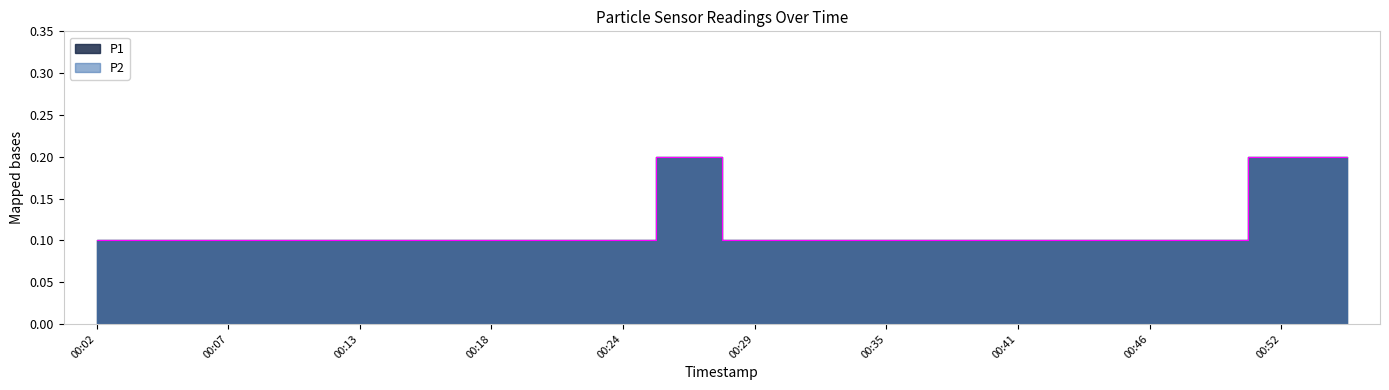

At which category does the chart reach its peak across all series?

00:27